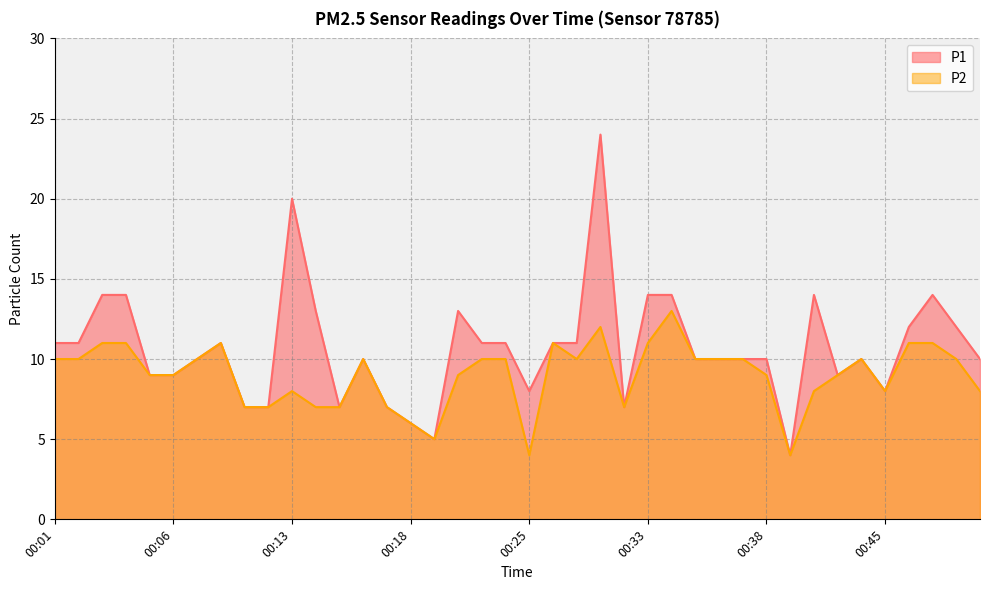

At which label is P1 closest to 14?

00:03